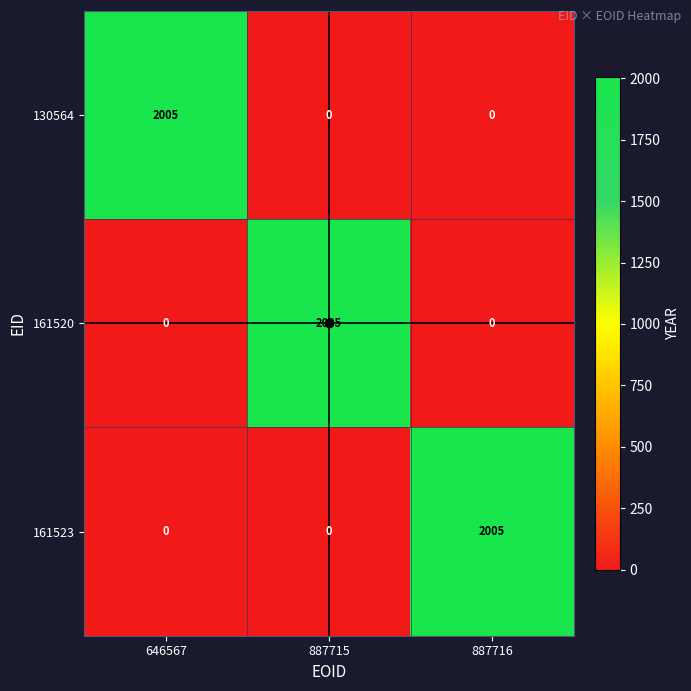

The value of 161520 at 887715 is 2005. True or false?

True